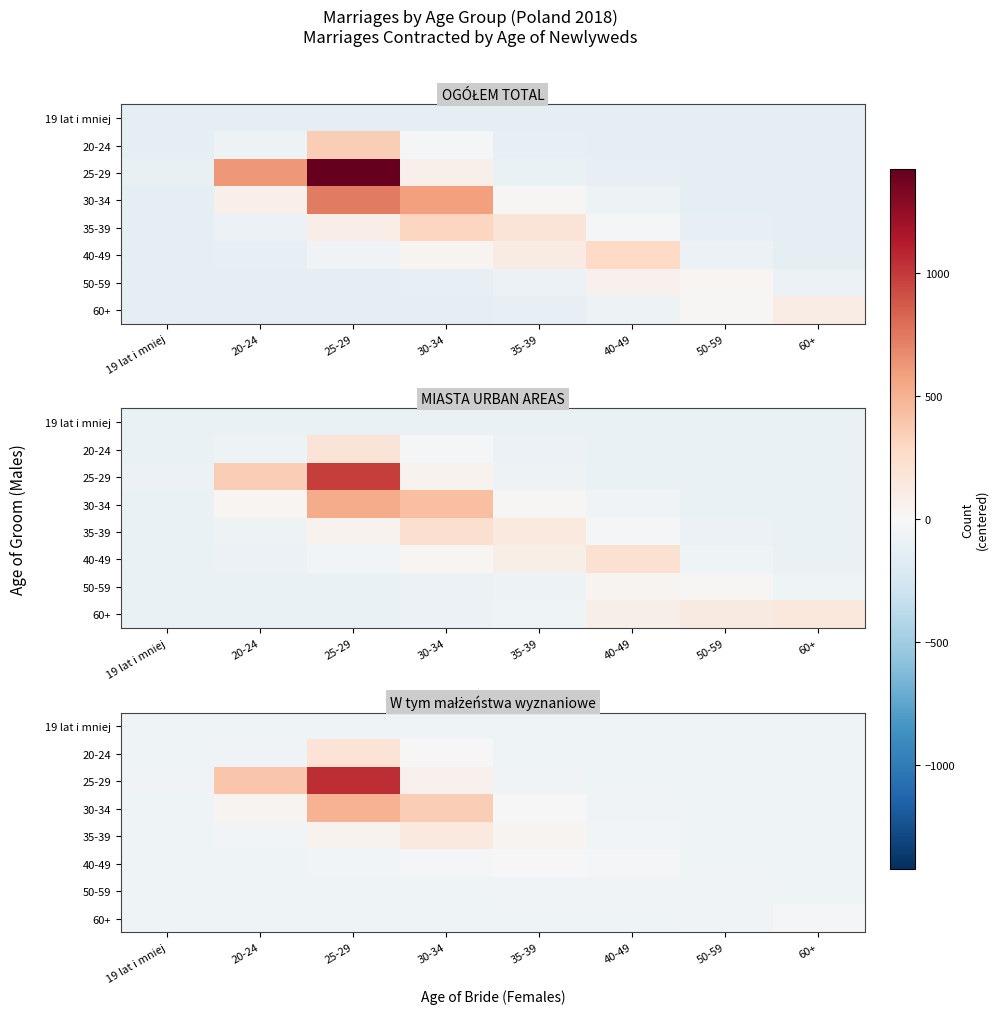

Is it true that 50-59 equals -15.3 at 19 lat i mniej?

False